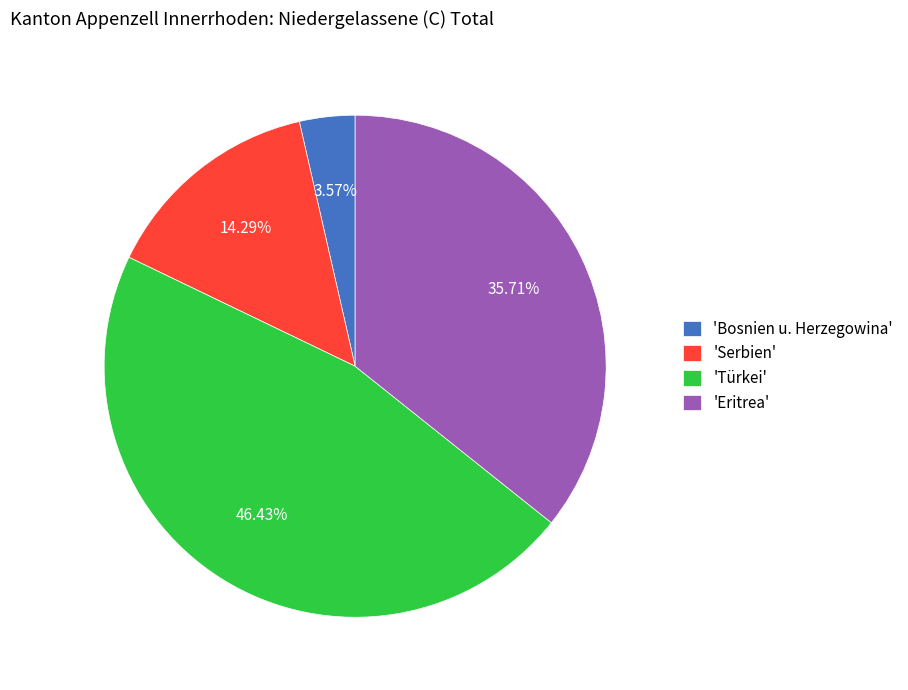

What is the ratio of the value at 'Serbien' to the value at 'Türkei'?

0.3